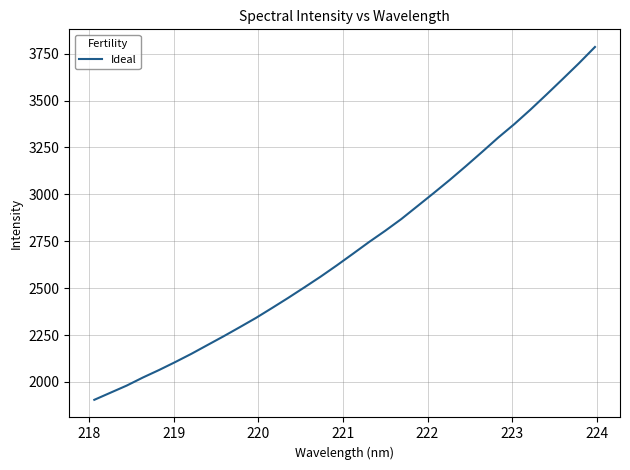

What is the smallest value displayed?

1904.5